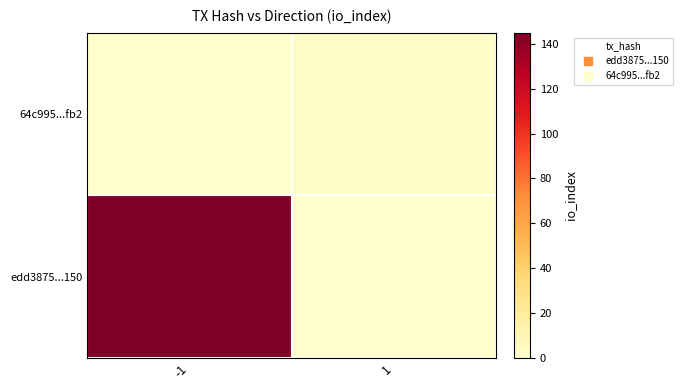

Rank the series at -1 from lowest to highest value.

64c995...fb2, edd3875...150